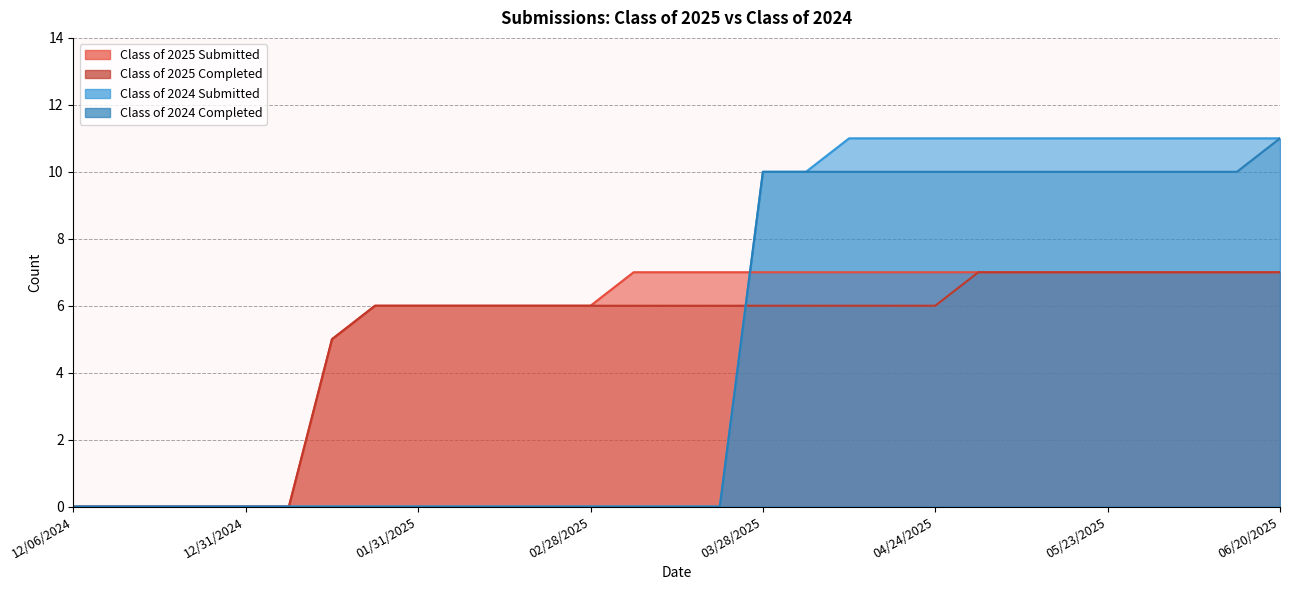

Rank the series at 02/14/2025 from highest to lowest value.

Class of 2025 Submitted, Class of 2025 Completed, Class of 2024 Submitted, Class of 2024 Completed